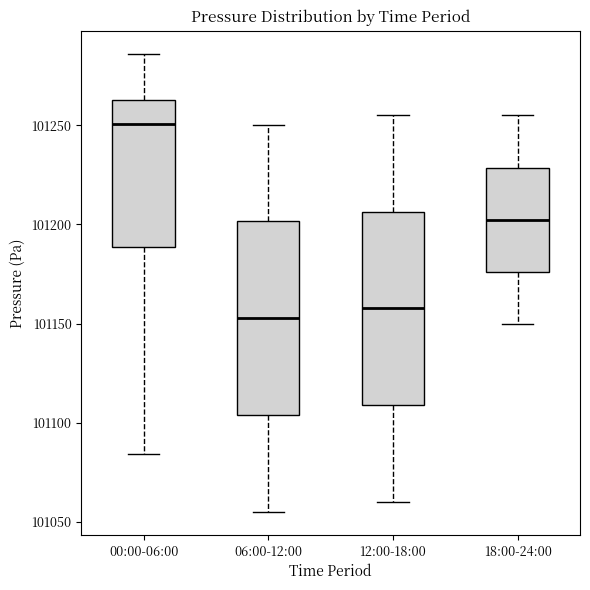

Reading left to right, transcribe this box plot: for each box, give where its median line is, the range the box spans, and where its two whiskers end, as read against the y-axis. The values are not printed on the chart, so give them approximately, as read against the axis.

00:00-06:00: median 101250, box 101190 to 101265, whiskers 101085 to 101285
06:00-12:00: median 101155, box 101105 to 101200, whiskers 101055 to 101250
12:00-18:00: median 101160, box 101110 to 101205, whiskers 101060 to 101255
18:00-24:00: median 101200, box 101175 to 101230, whiskers 101150 to 101255